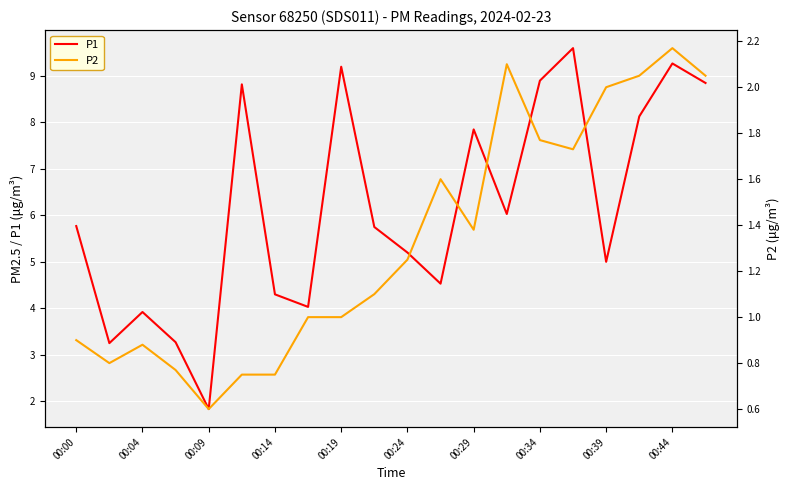

The P1 series shows 5.0 at 00:39. True or false?

True